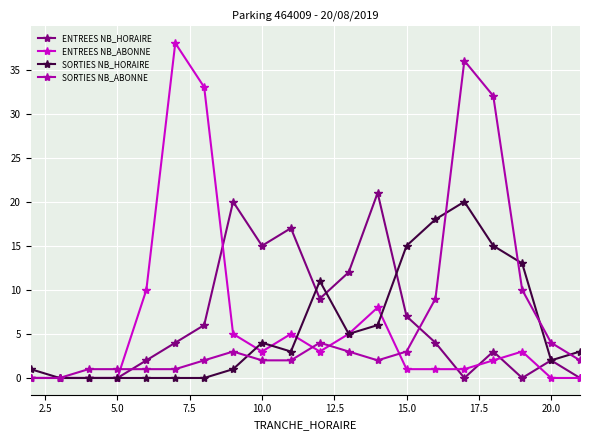

What is the highest value of the ENTREES NB_HORAIRE series?

21